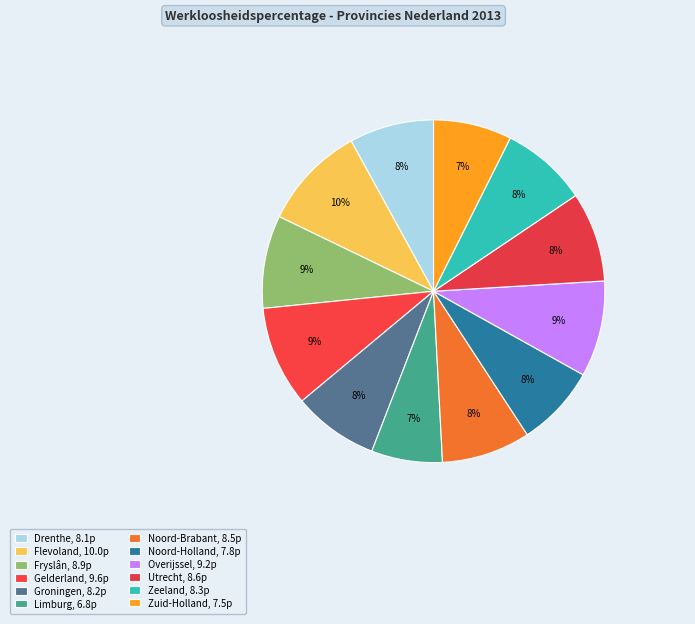

How many slices are in this pie chart?

12